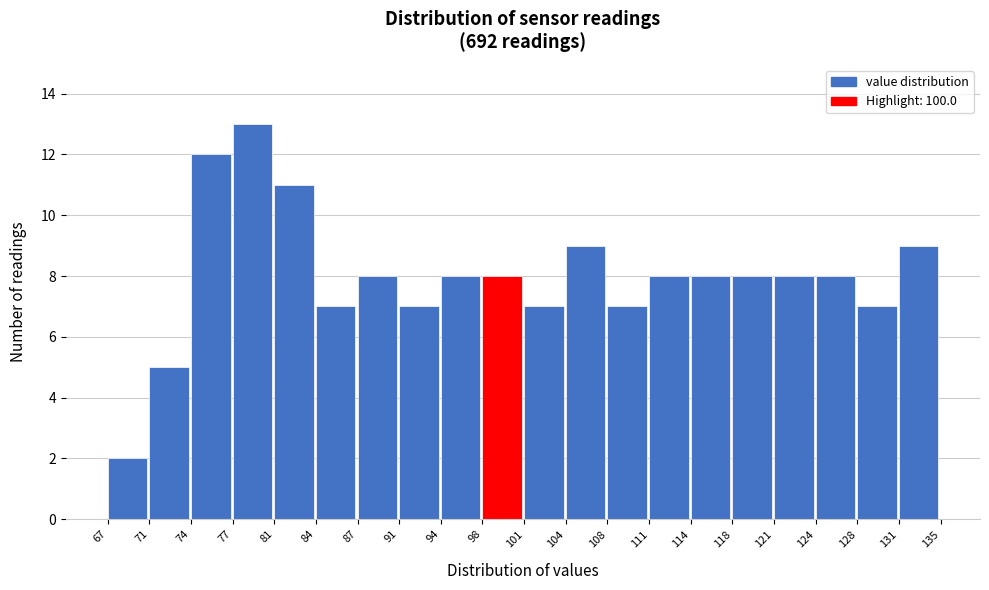

Reading right to left, extract all data points from this chart.

131=9	128=7	124=8	121=8	118=8	114=8	111=8	108=7	104=9	101=7	98=8	94=8	91=7	87=8	84=7	81=11	77=13	74=12	71=5	67=2